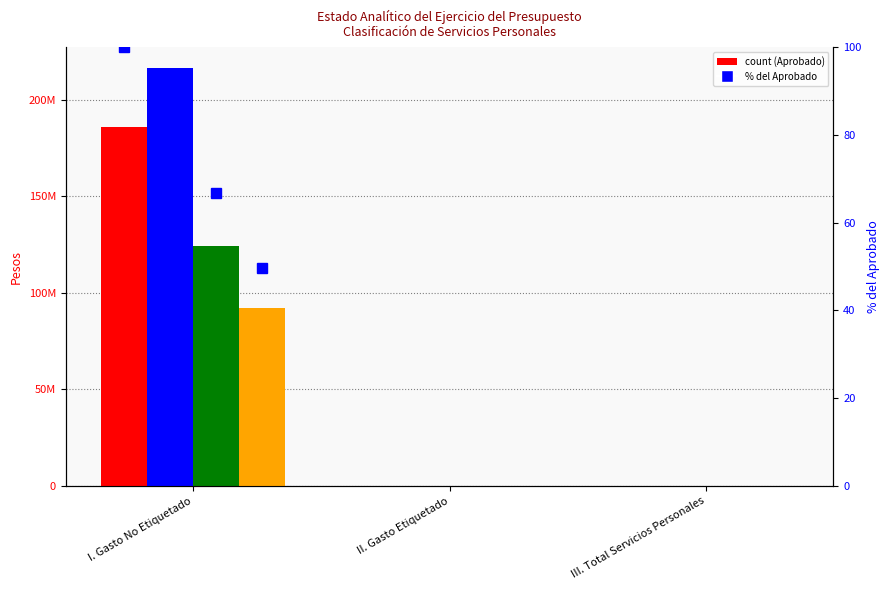

What position from the right is I. Gasto No Etiquetado?

3